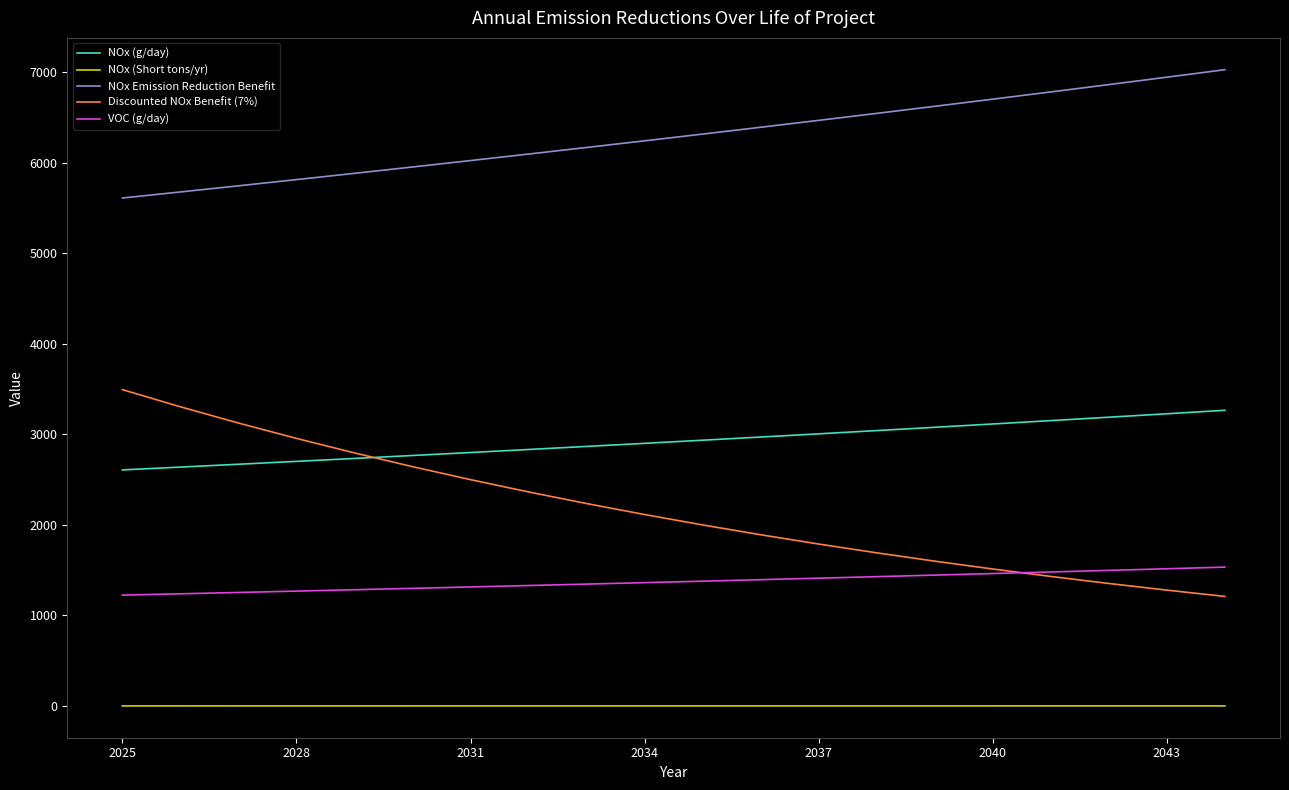

What is the maximum value shown in the chart?

7027.5